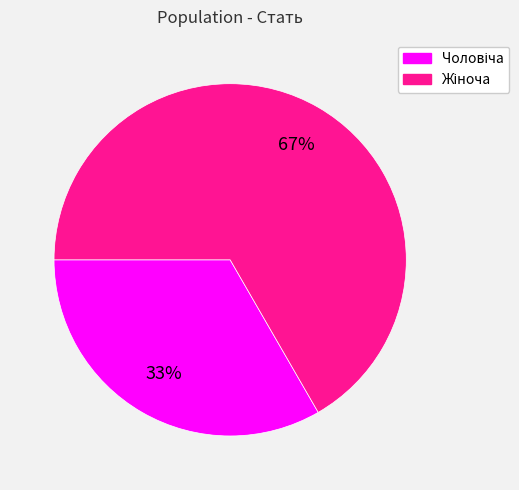

To the nearest percent, what is the average slice percentage?

50%